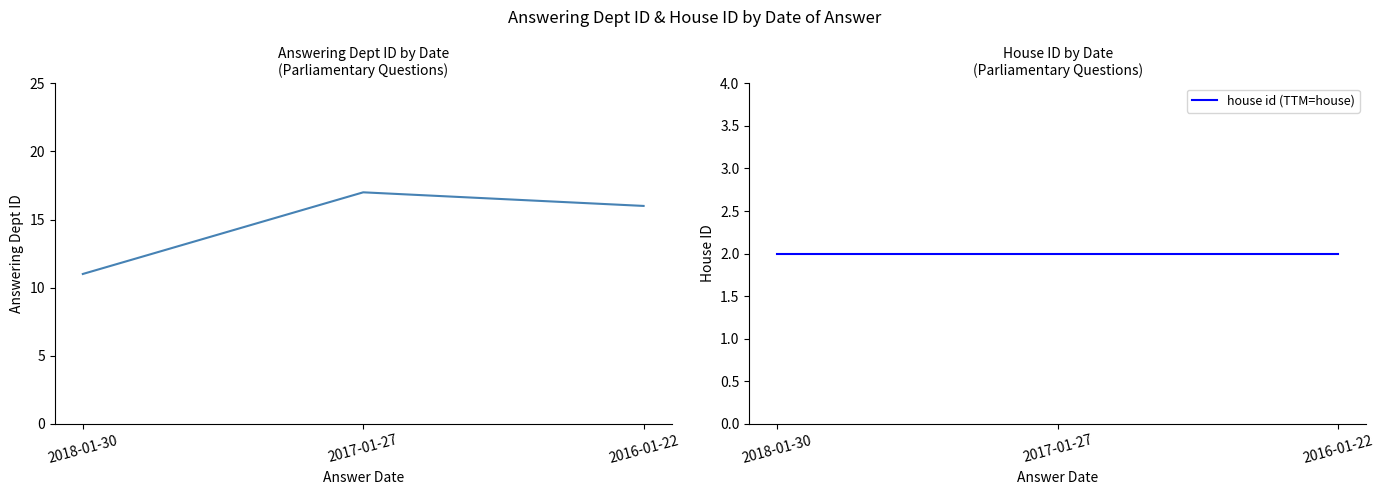

Reading left to right, transcribe all the data shown in this chart.

answering dept id: 2018-01-30=11	2017-01-27=17	2016-01-22=16
house id (TTM=house): 2018-01-30=2	2017-01-27=2	2016-01-22=2